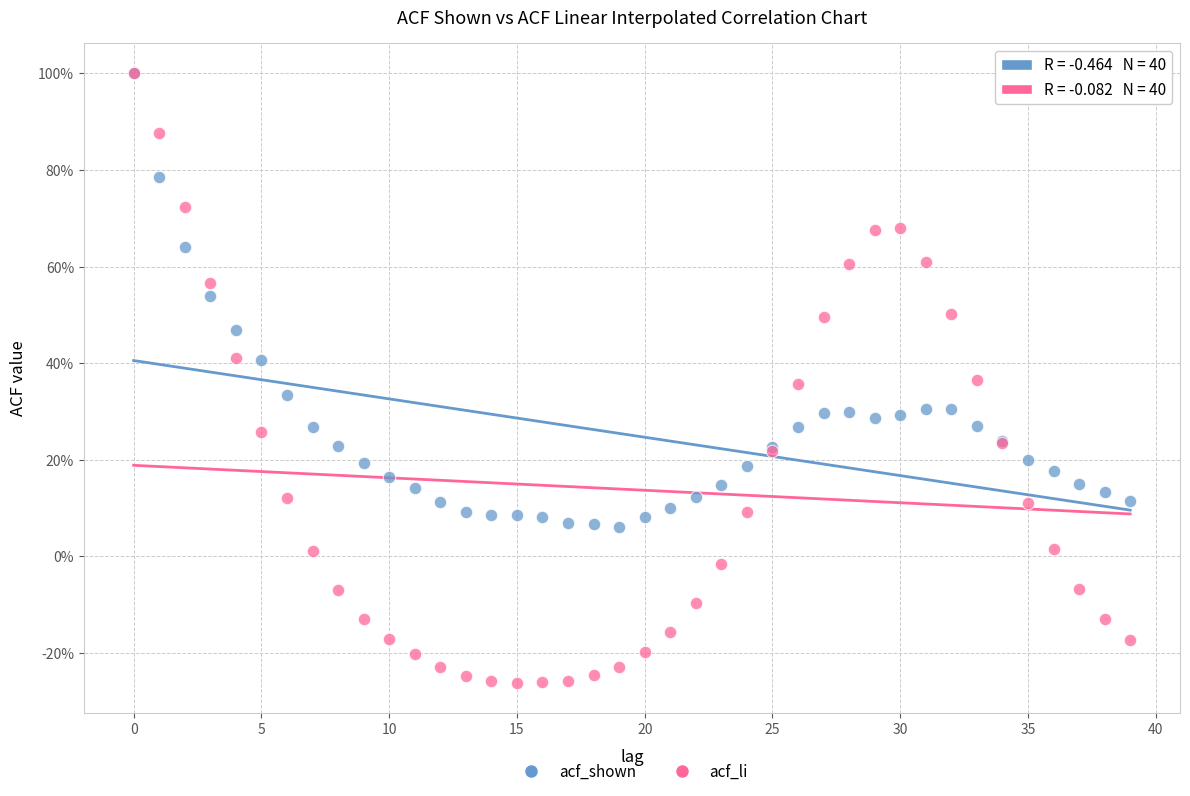

Which series contains the lowest Y value?

acf_li